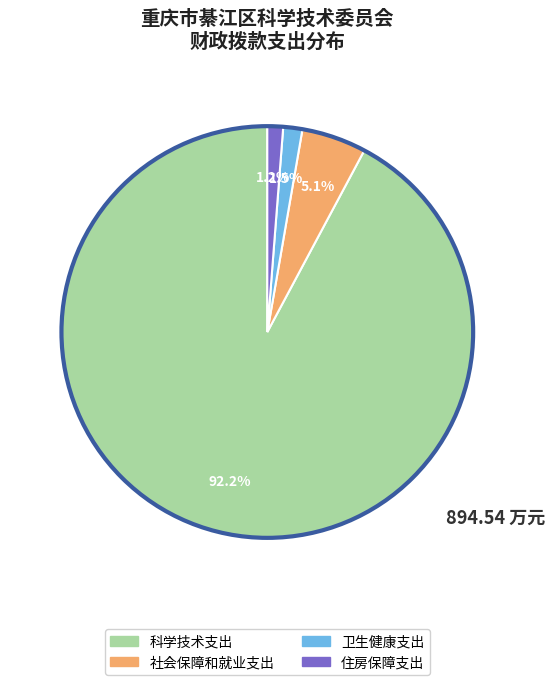

To the nearest percent, what is the average slice percentage?

25%